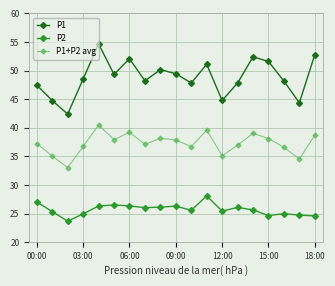

List the series in order of their peak value, lowest first.

P2, P1+P2 avg, P1